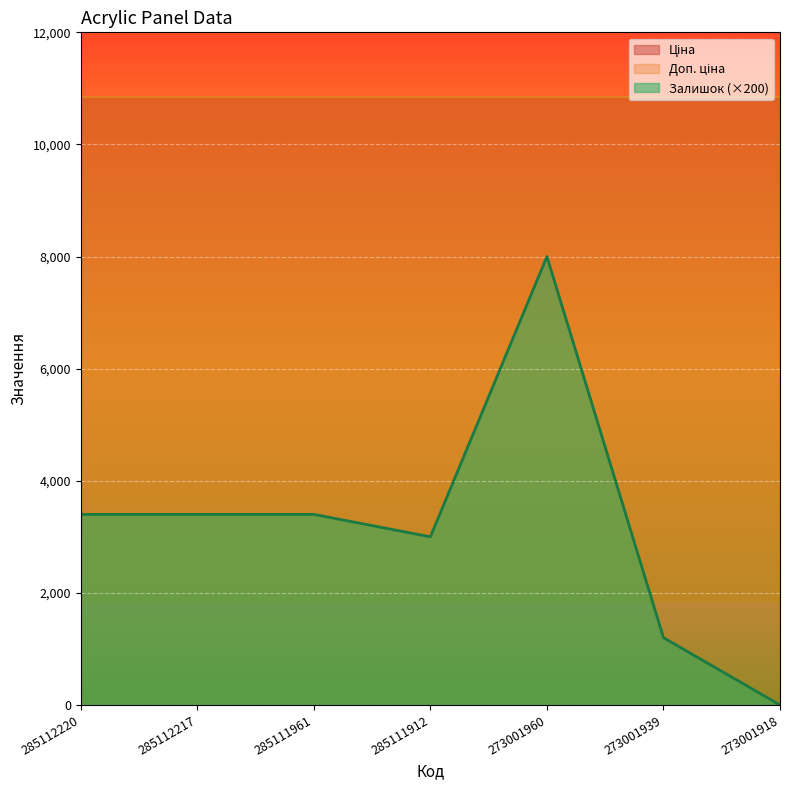

True or false: Ціна has more than 0 points higher than both neighbors.

False